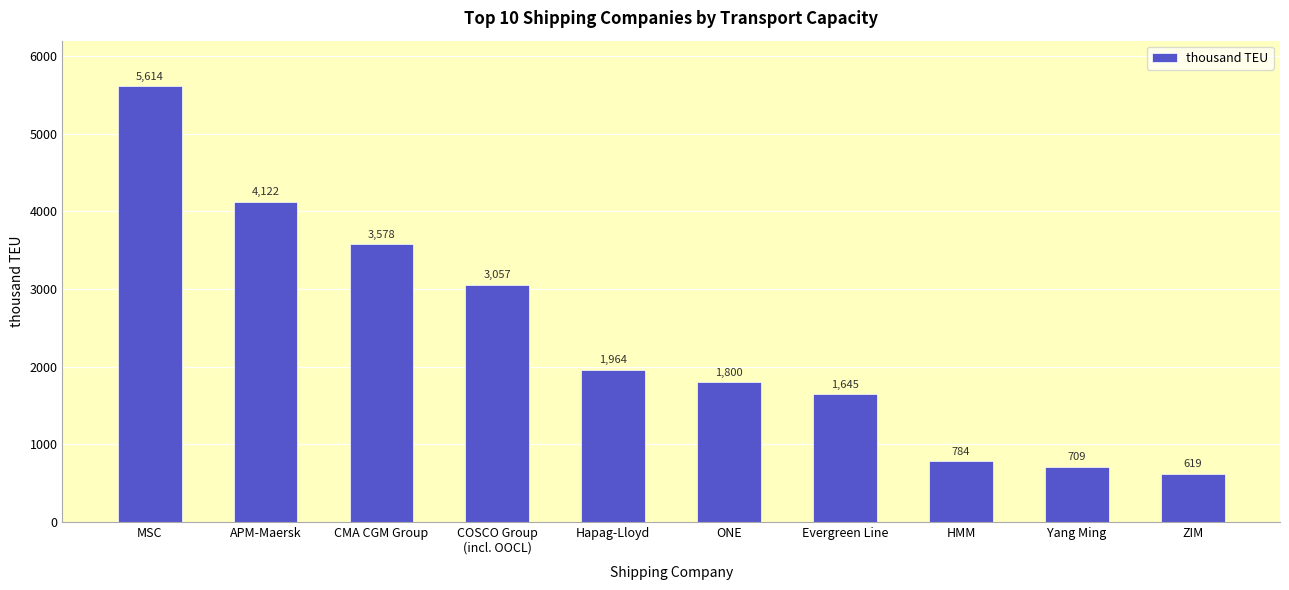

How many data points are less than 1964?

5